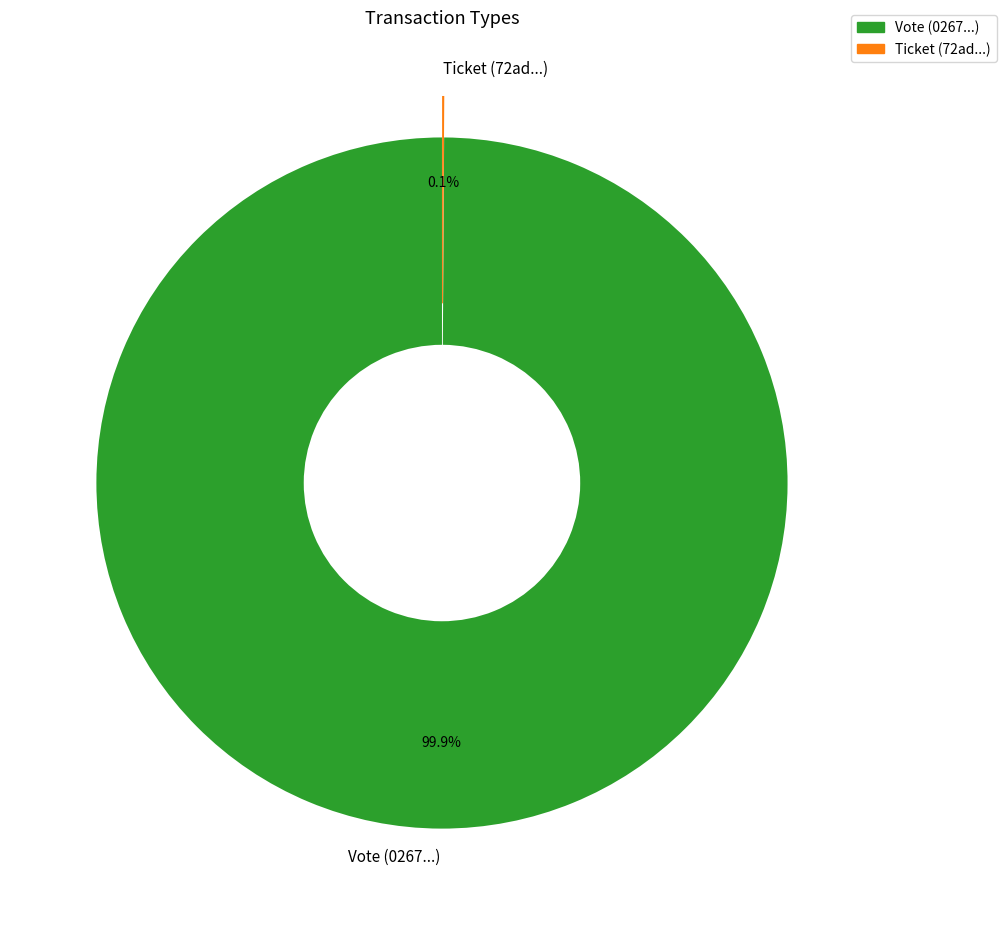

Is there a majority slice in this chart?

Yes